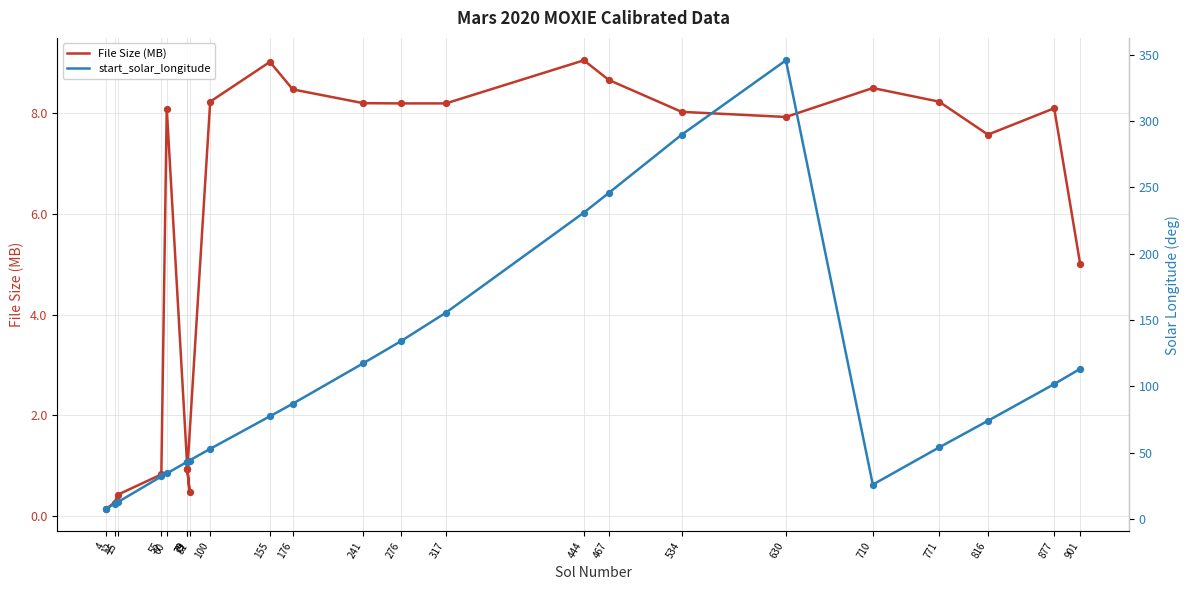

Which series has the largest total across all categories?

start_solar_longitude